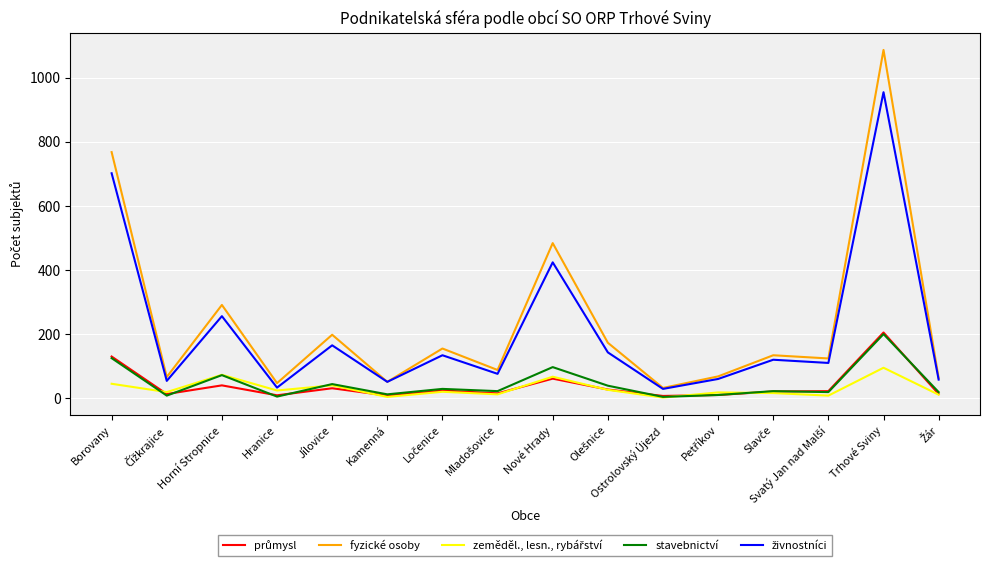

Which series has the widest spread of values?

fyzické osoby